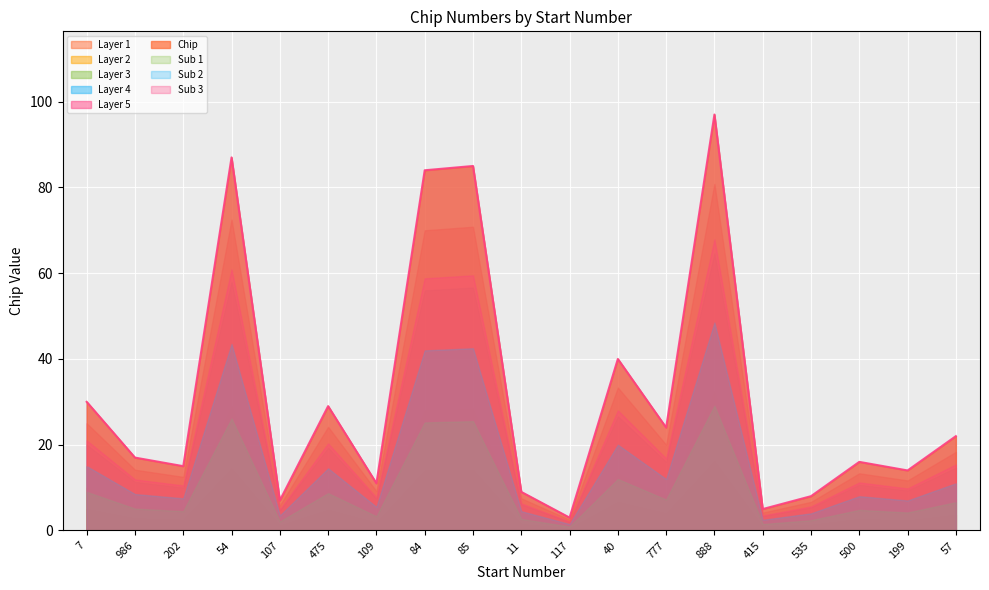

Read the value at 199.

14